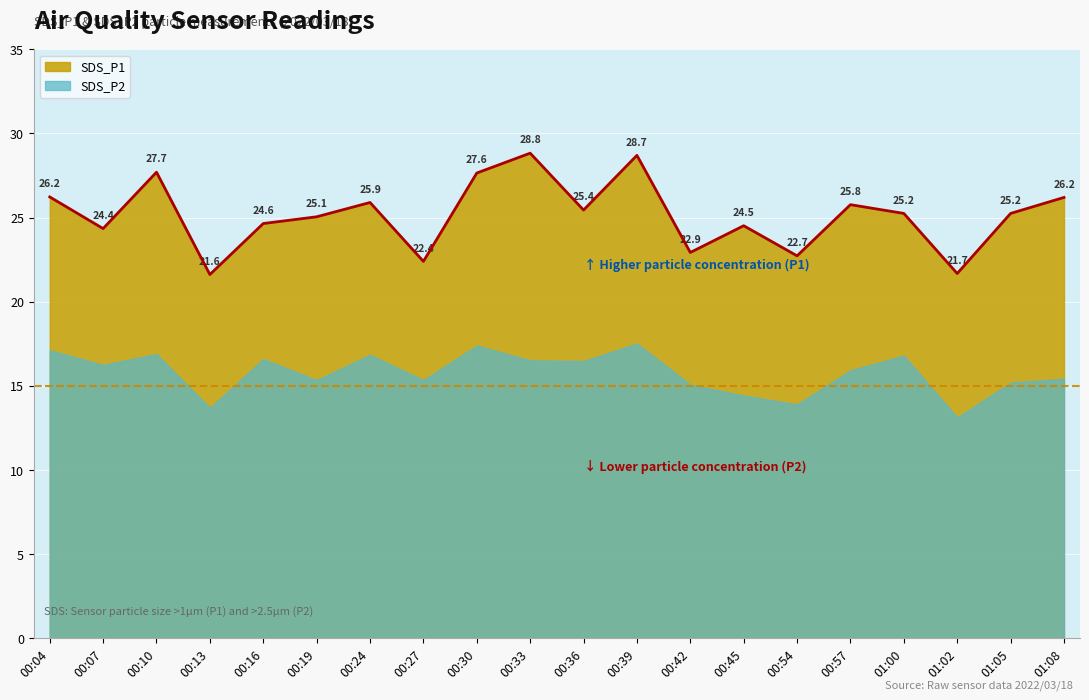

List the labels in order of value, largest first.

00:33, 00:39, 00:10, 00:30, 00:04, 01:08, 00:24, 00:57, 00:36, 01:00, 01:05, 00:19, 00:16, 00:45, 00:07, 00:42, 00:54, 00:27, 01:02, 00:13